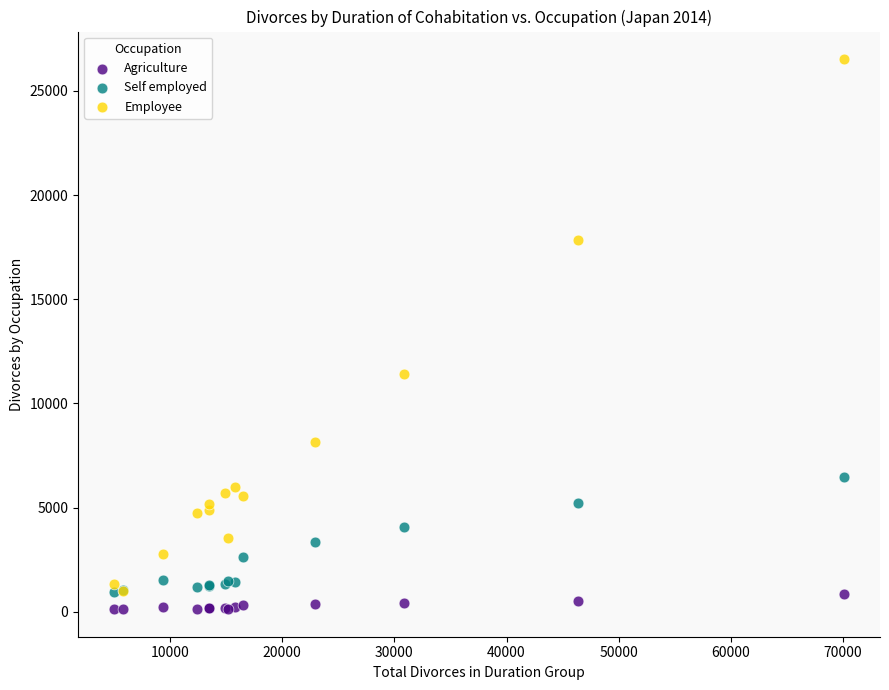

In the Employee series, what Y value is closest to 13764?

11415